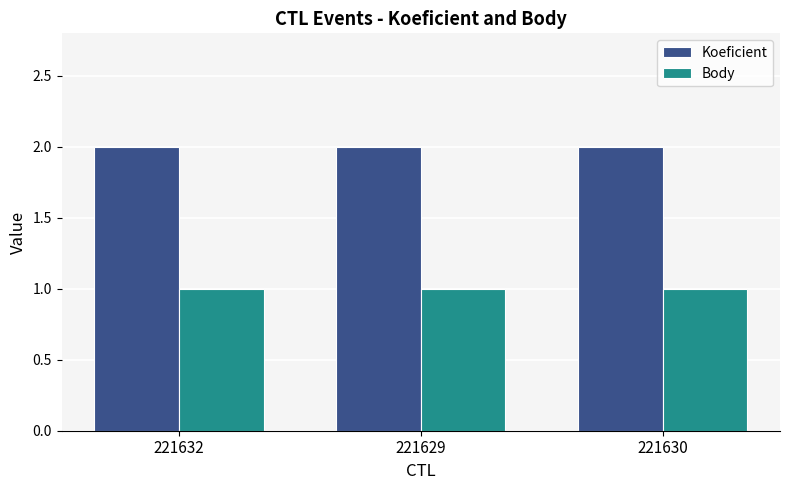

Which series has the largest total across all categories?

Koeficient